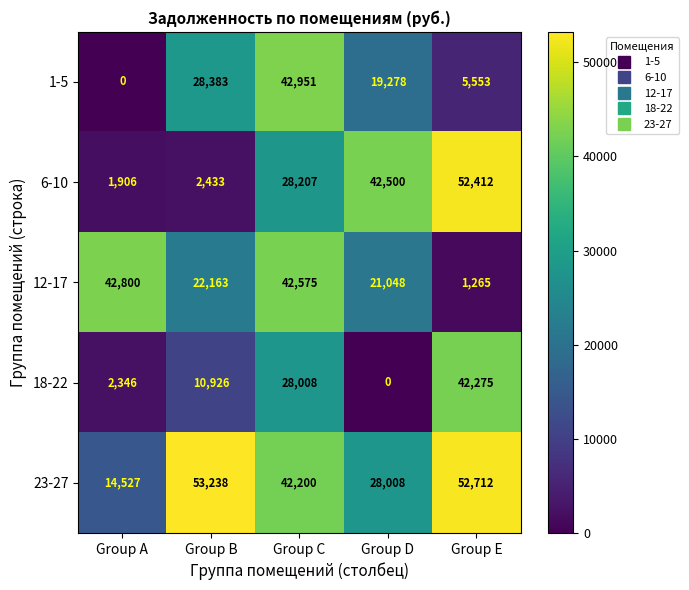

How many values in the 1-5 series are below 19278?

2